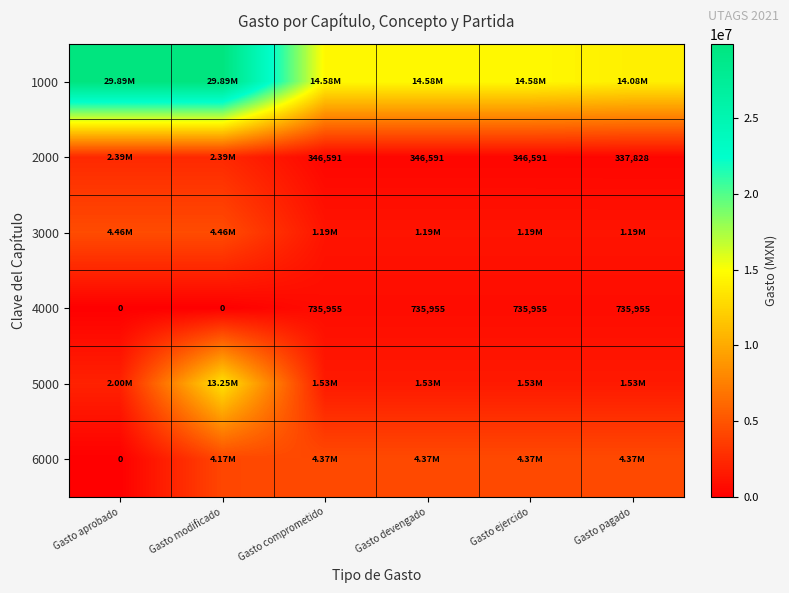

How many values in 4000 are above zero?

4